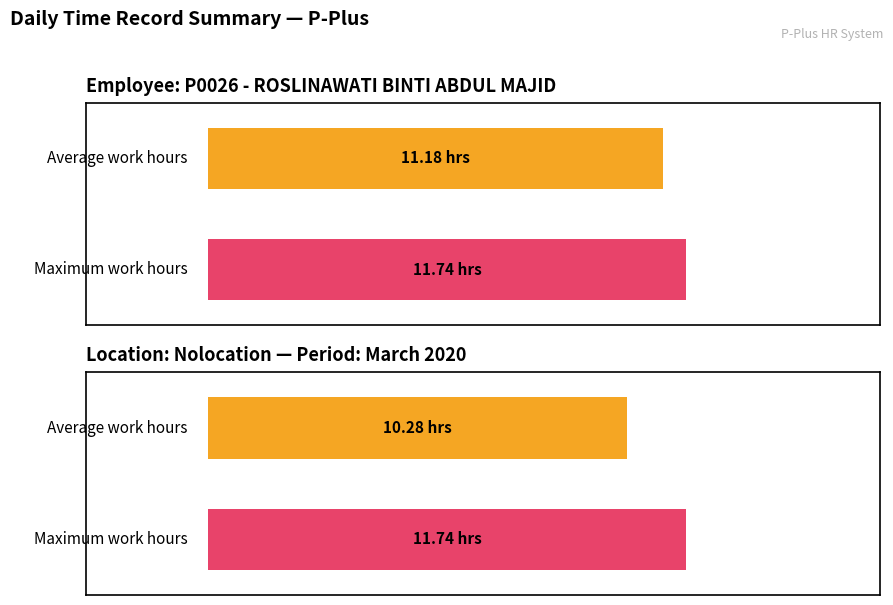

Does the chart contain any negative values?

No